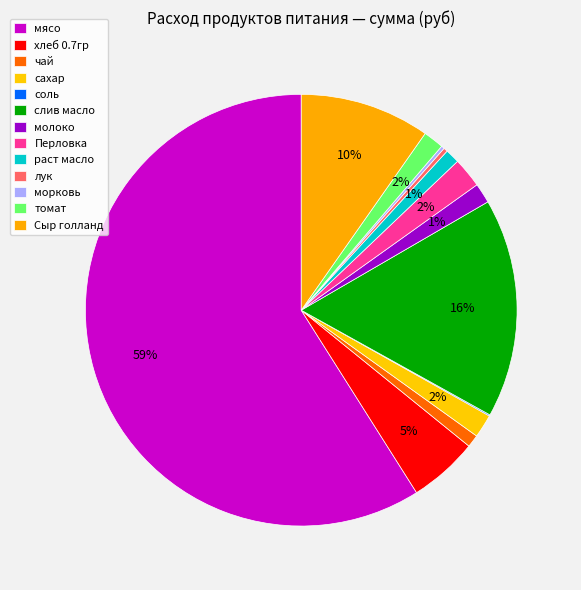

To the nearest percent, what percentage of the pie is молоко?

1%